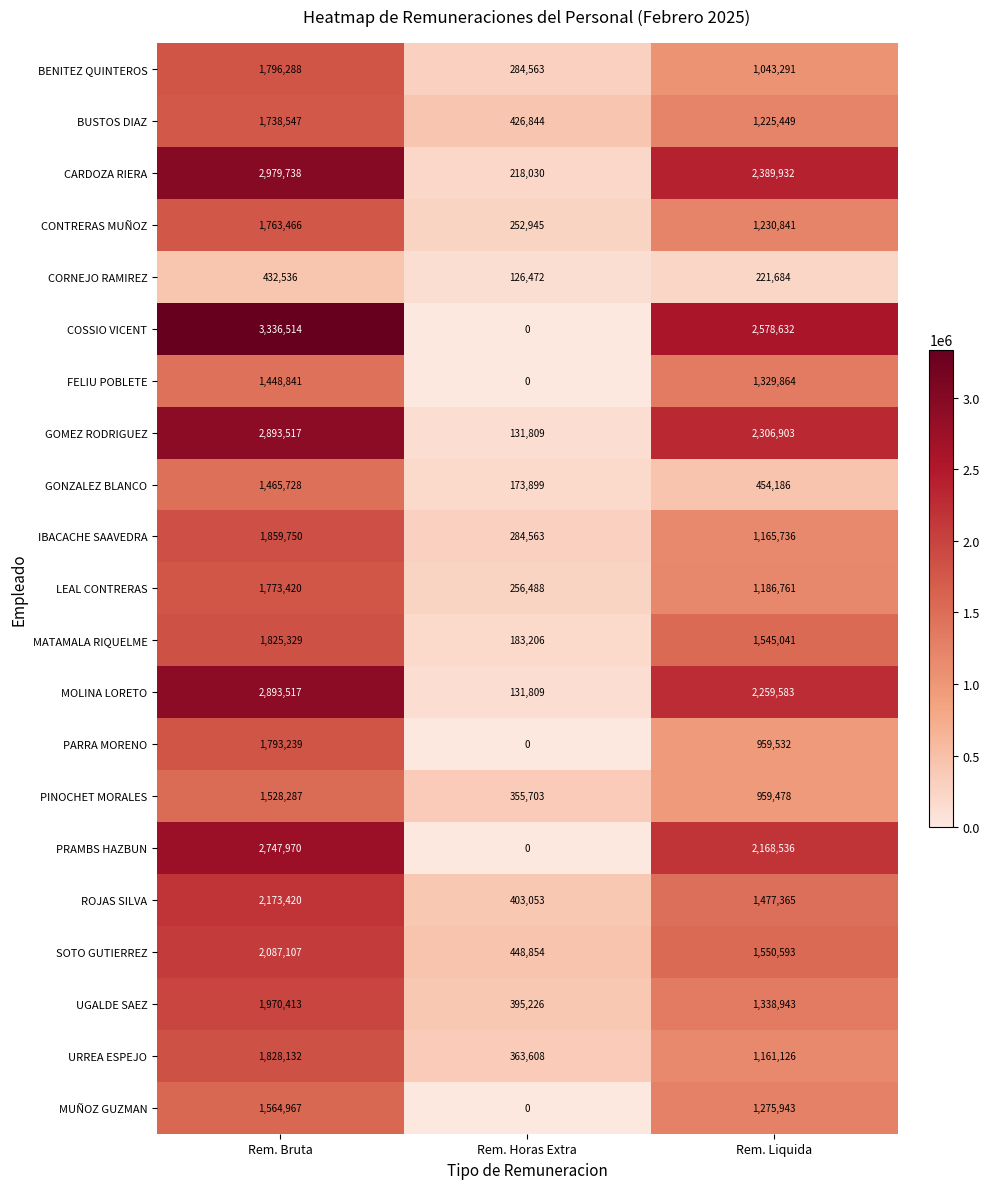

Which series changed the most between Rem. Bruta and Rem. Liquida?

GONZALEZ BLANCO